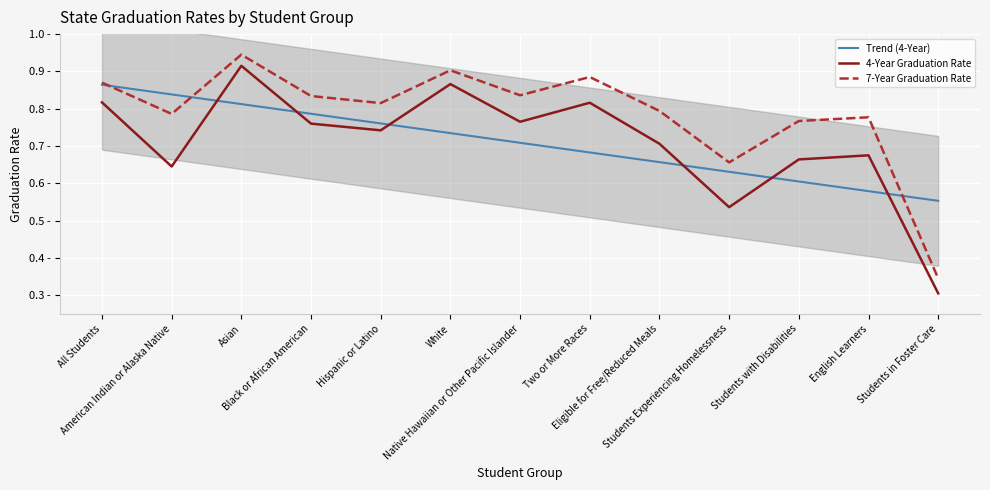

What is the value of the Trend (4-Year) point at the 2nd from the left?

0.8